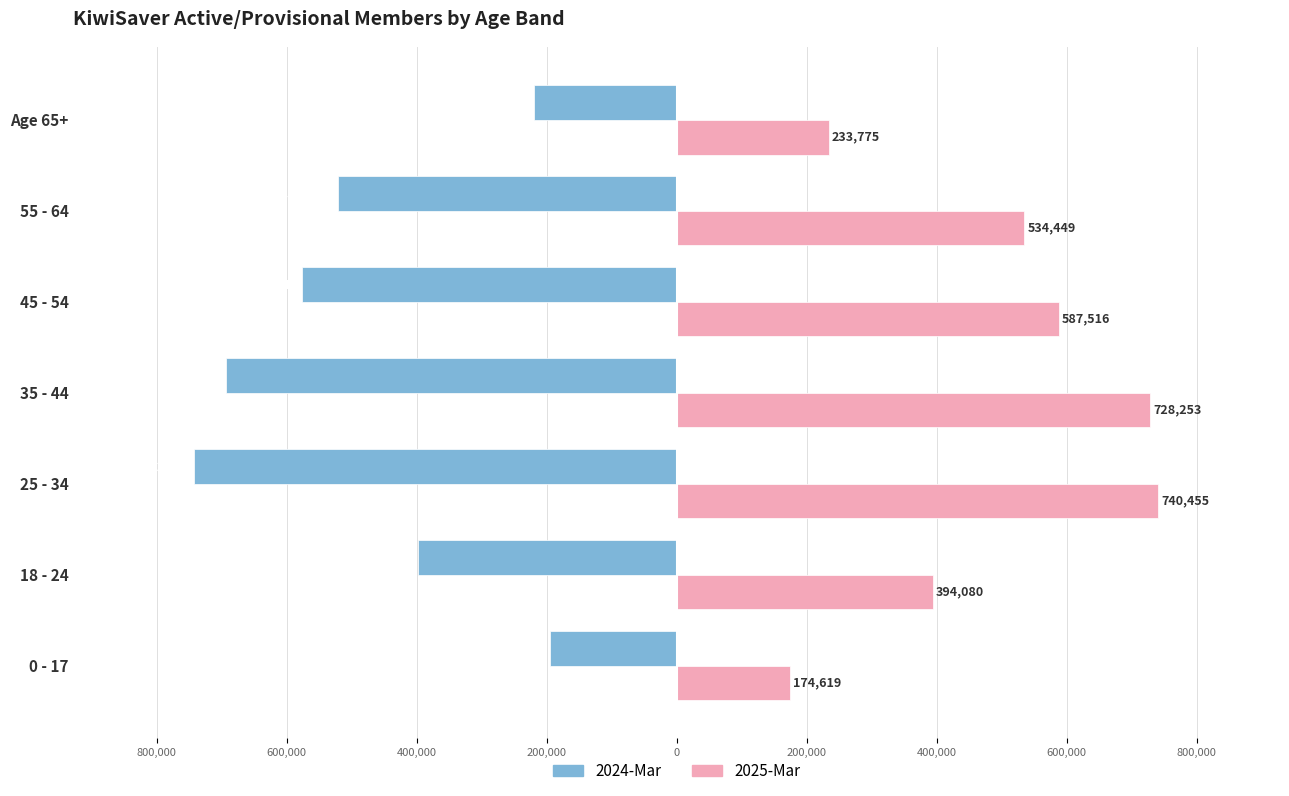

What are all the series names shown in the legend?

2024-Mar, 2025-Mar